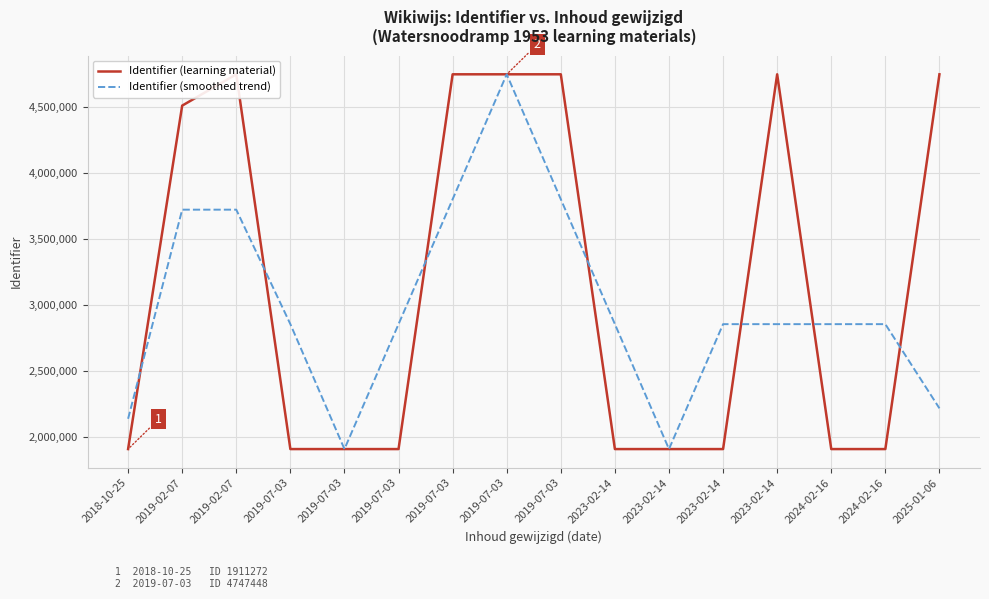

What is the value of the Identifier (smoothed trend) point at the 10th from the left?

2856670.3